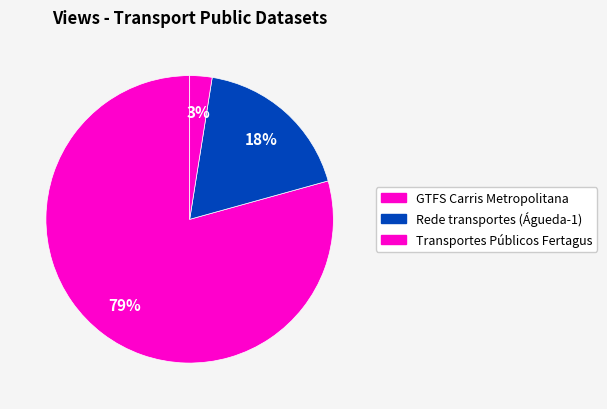

To the nearest percent, what percentage of the pie is Transportes Públicos Fertagus?

3%